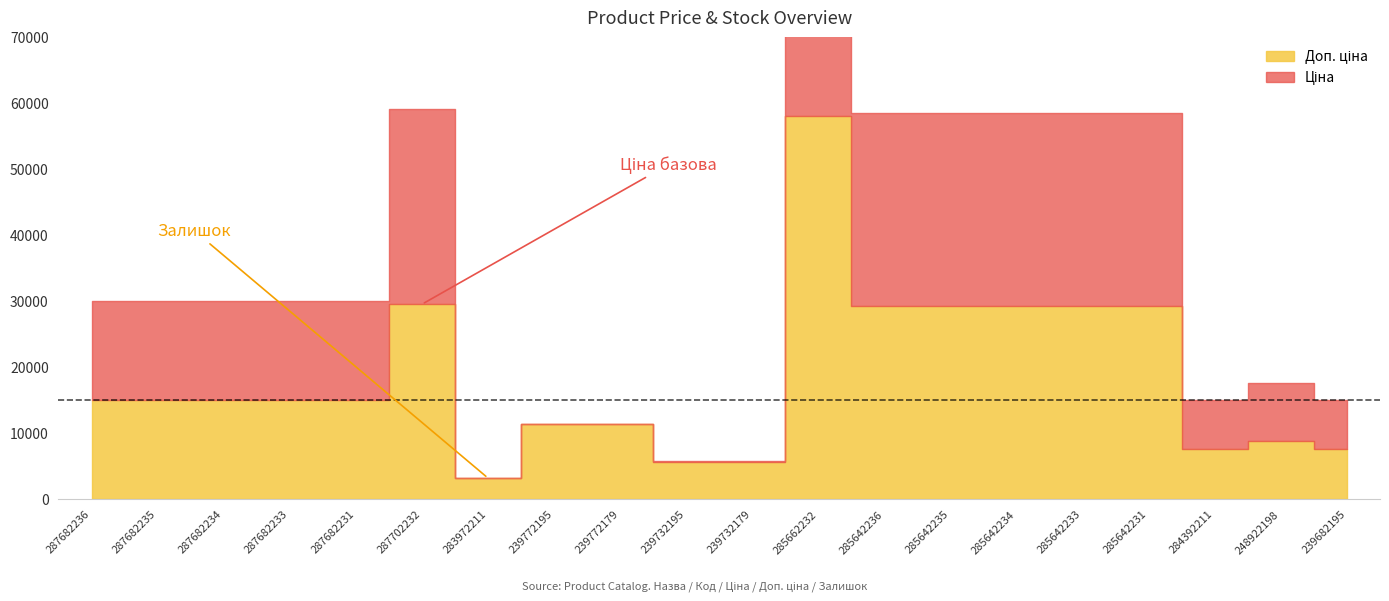

Is it true that Доп. ціна equals 29294.9 at 285642236?

True